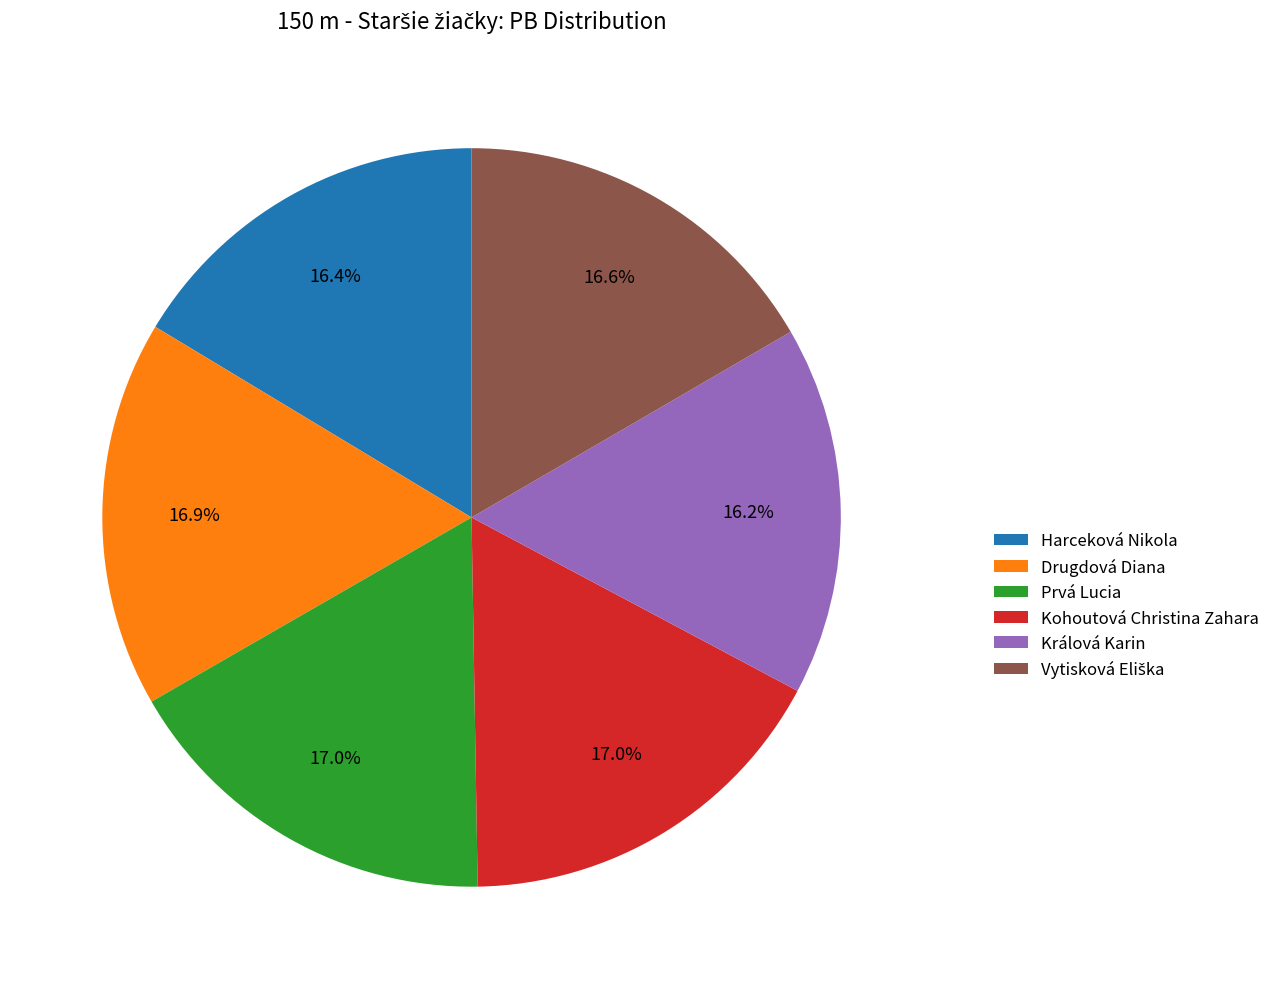

Is it true that Prvá Lucia is 29% of the pie?

False